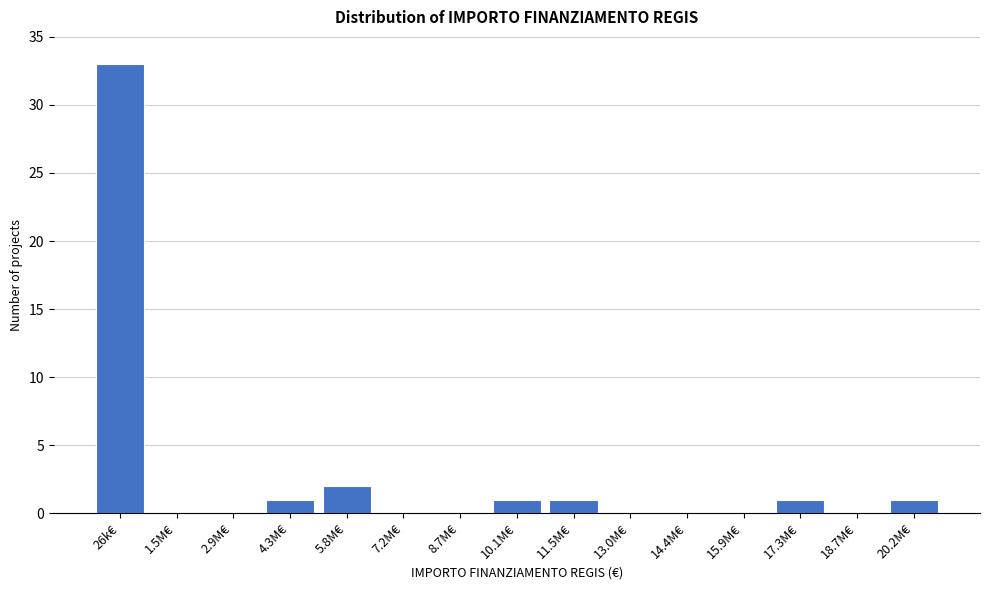

Reading left to right, what are all the values shown in this chart?

26k€=33	1.5M€=0	2.9M€=0	4.3M€=1	5.8M€=2	7.2M€=0	8.7M€=0	10.1M€=1	11.5M€=1	13.0M€=0	14.4M€=0	15.9M€=0	17.3M€=1	18.7M€=0	20.2M€=1